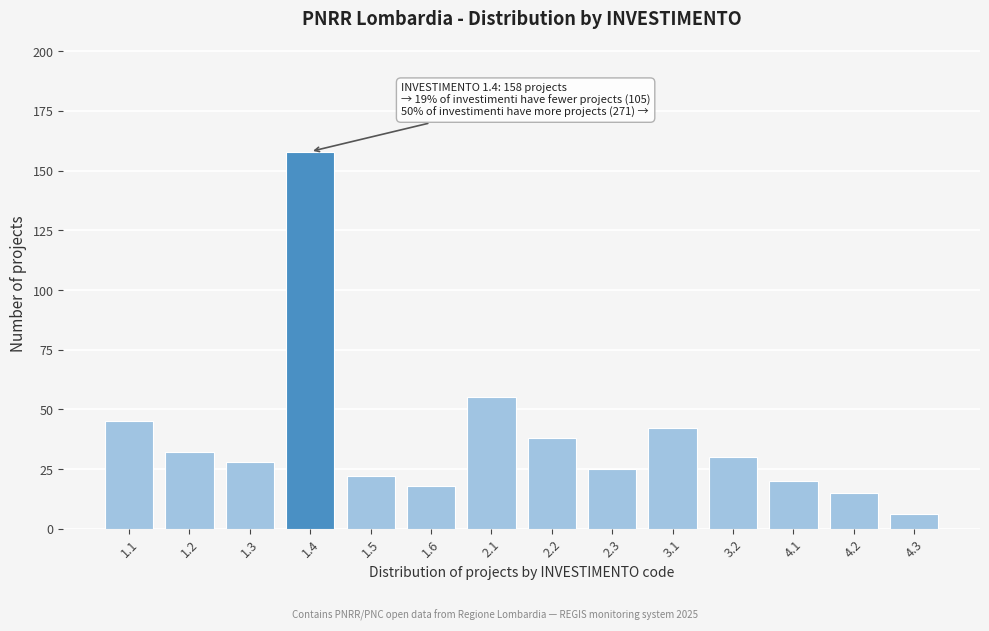

Reading left to right, transcribe all the data shown in this chart.

1.1=45	1.2=32	1.3=28	1.4=158	1.5=22	1.6=18	2.1=55	2.2=38	2.3=25	3.1=42	3.2=30	4.1=20	4.2=15	4.3=6